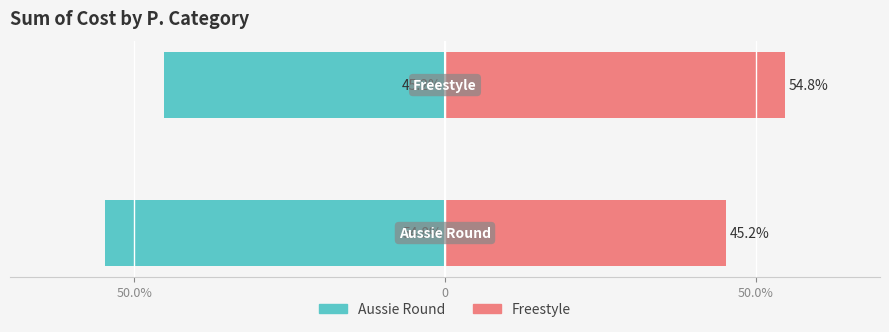

Which series changed the most between 50.0% and 0?

Aussie Round